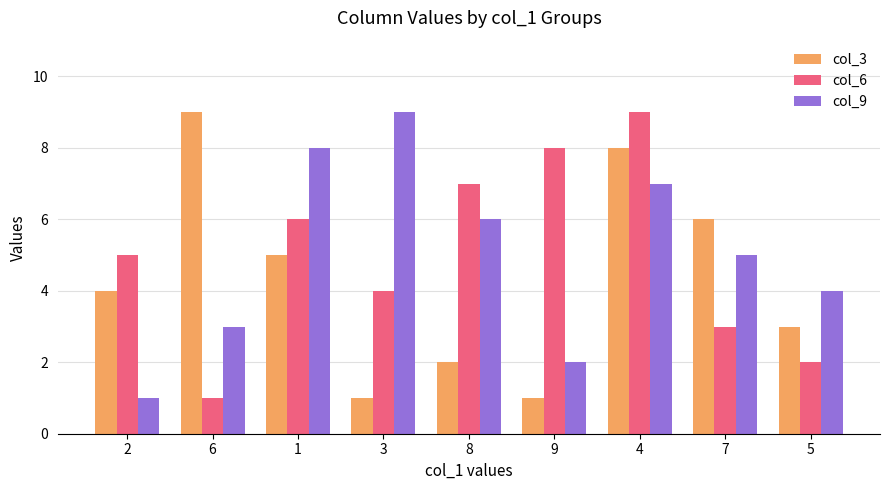

What is the difference between the second highest and second lowest values in the col_9 series?

6